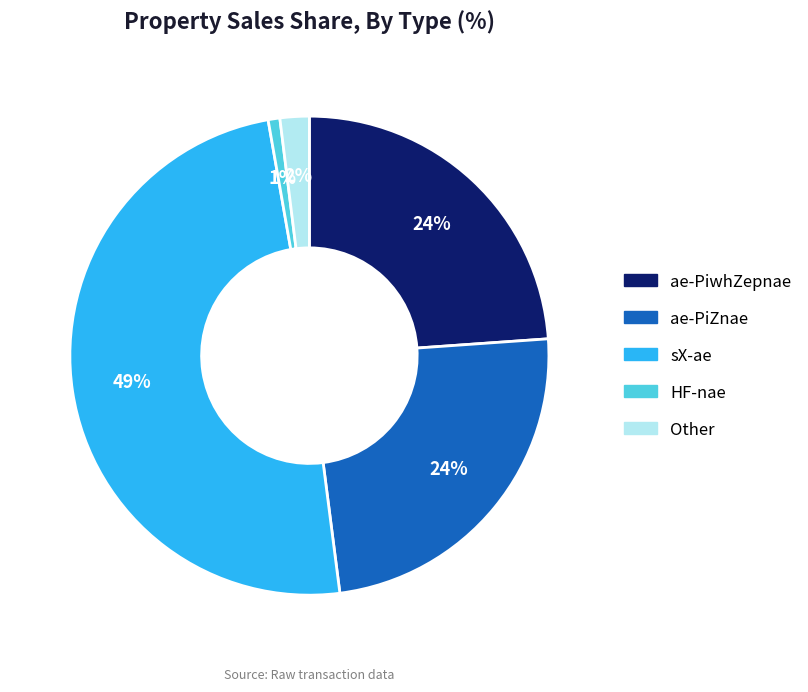

Does any single category account for the majority?

No